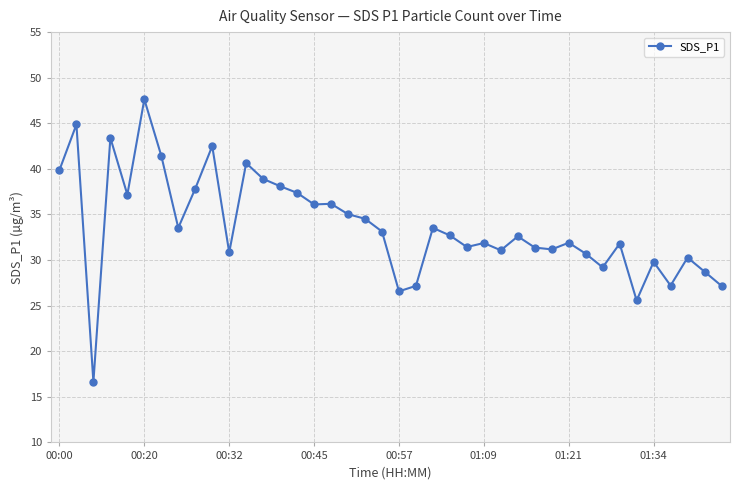

What is the difference between the maximum and minimum values?

31.0